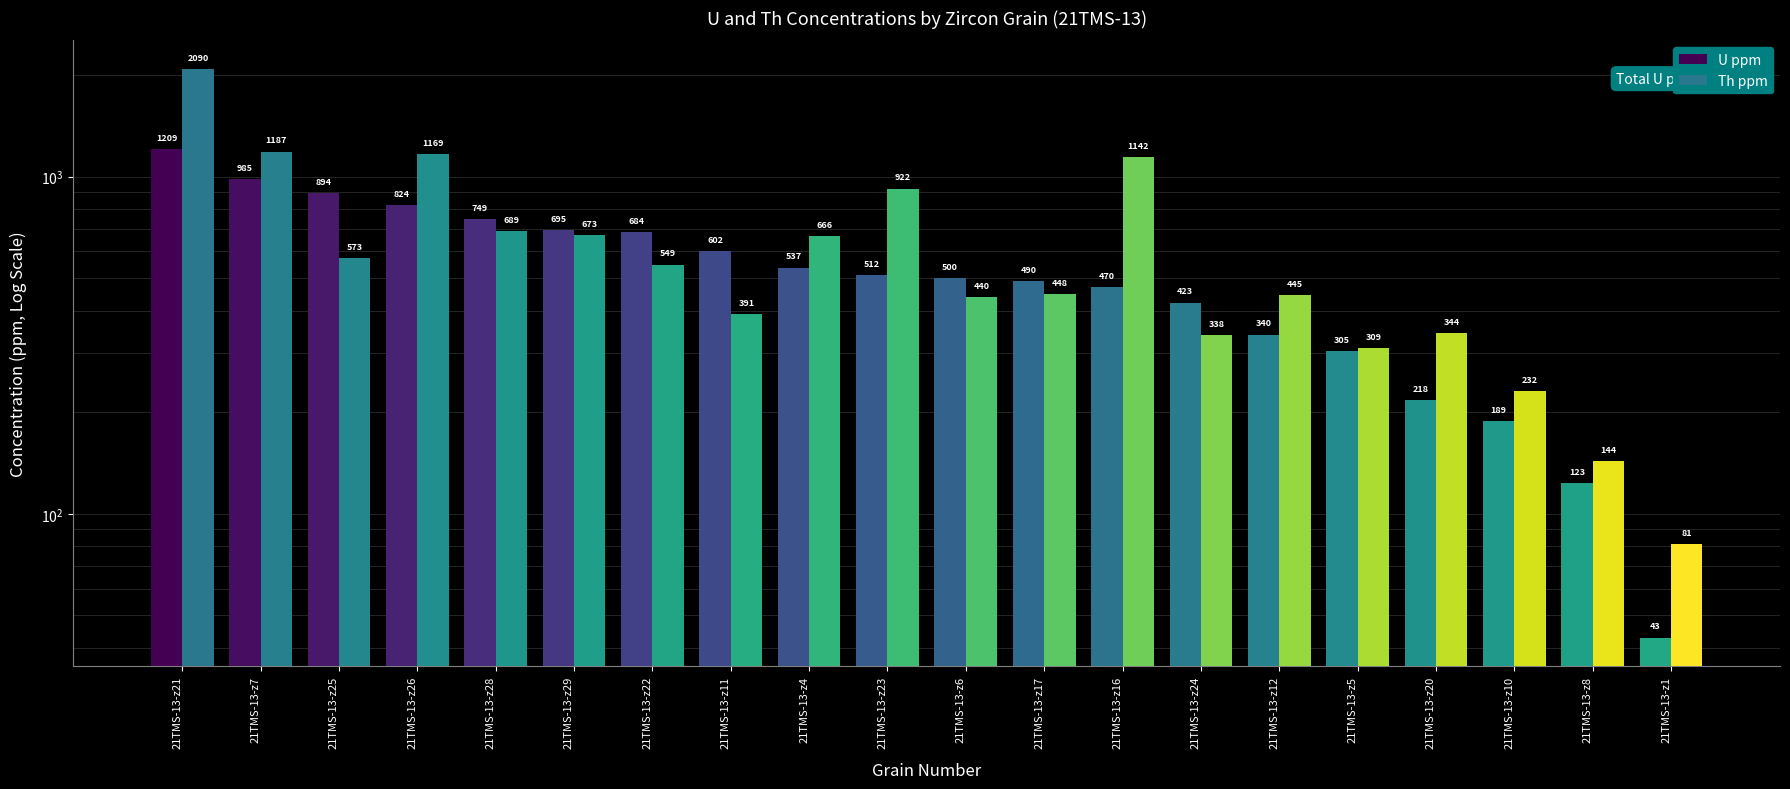

Which category has the lowest value in the Th ppm series?

21TMS-13-z1